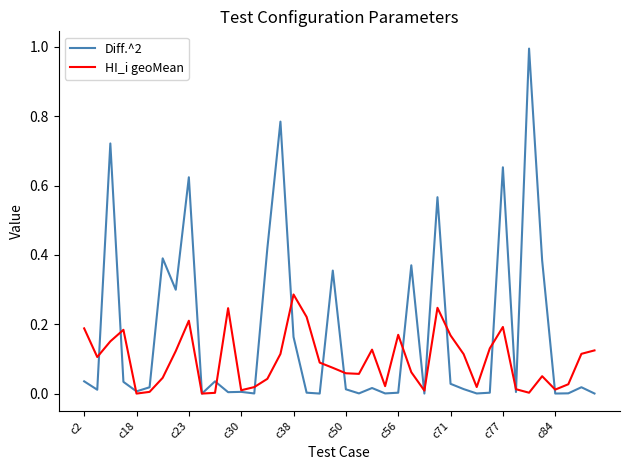

Which series has the widest spread of values?

Diff.^2